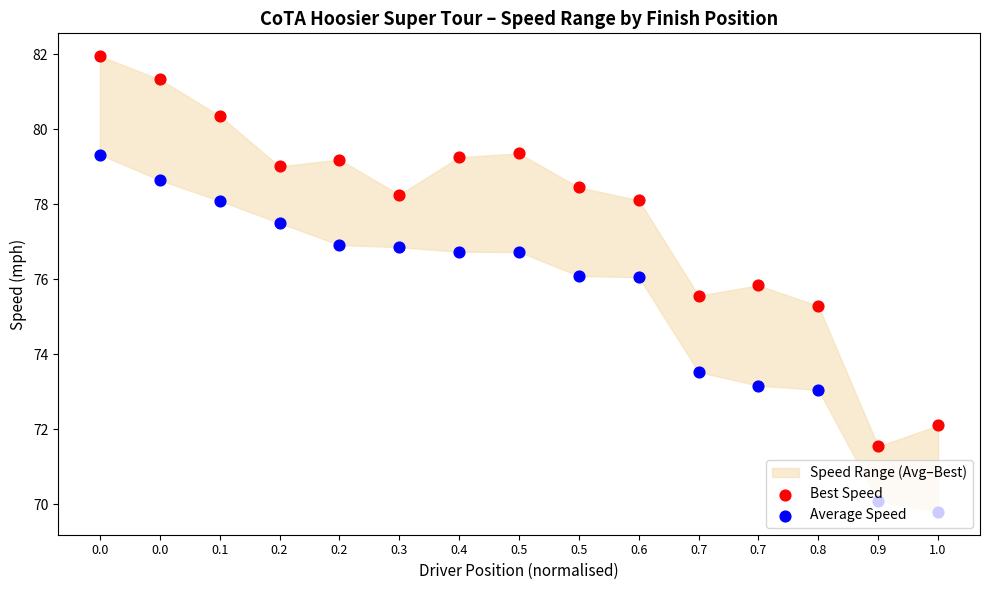

Which series has the widest spread of Y values?

Best Speed